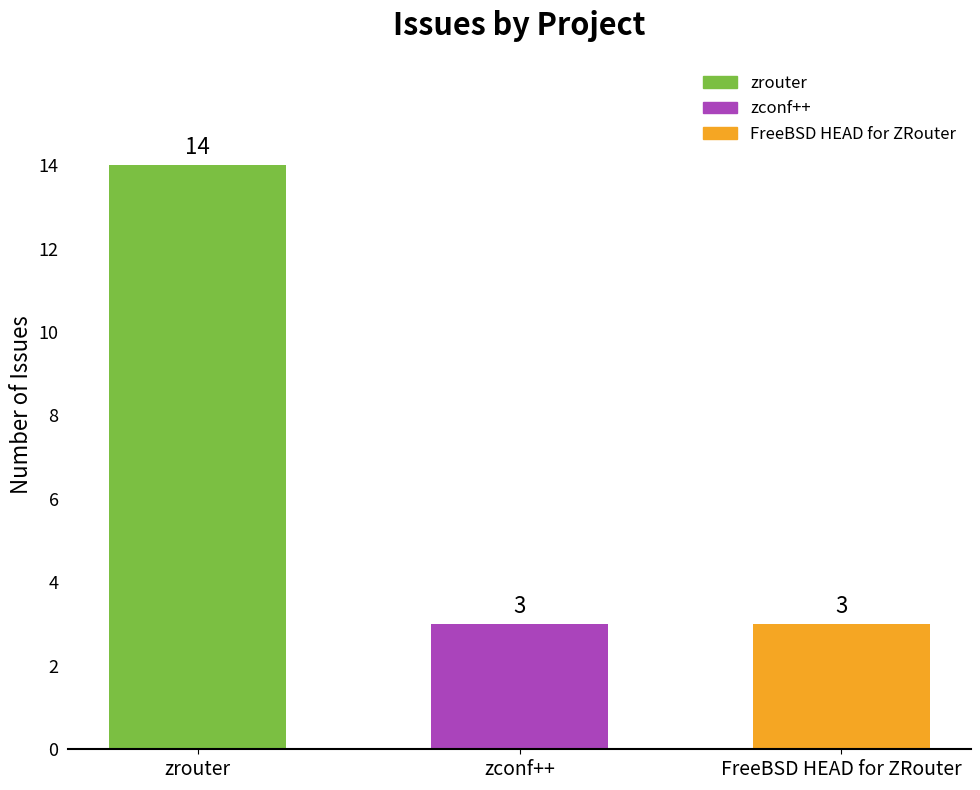

Is it true that the value at zconf++ is 2?

False